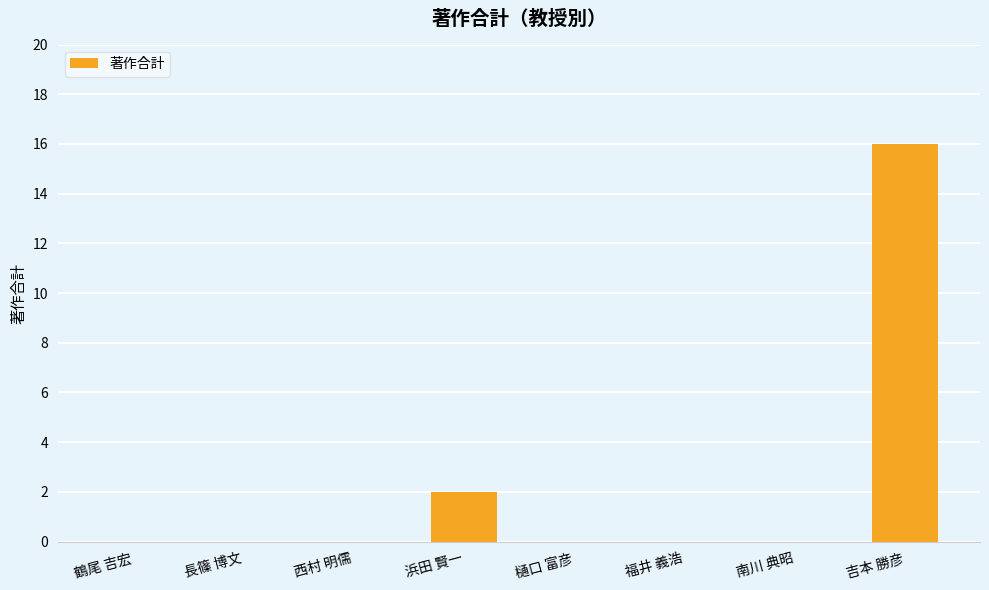

Between 福井 義浩 and 浜田 賢一, which is larger?

浜田 賢一